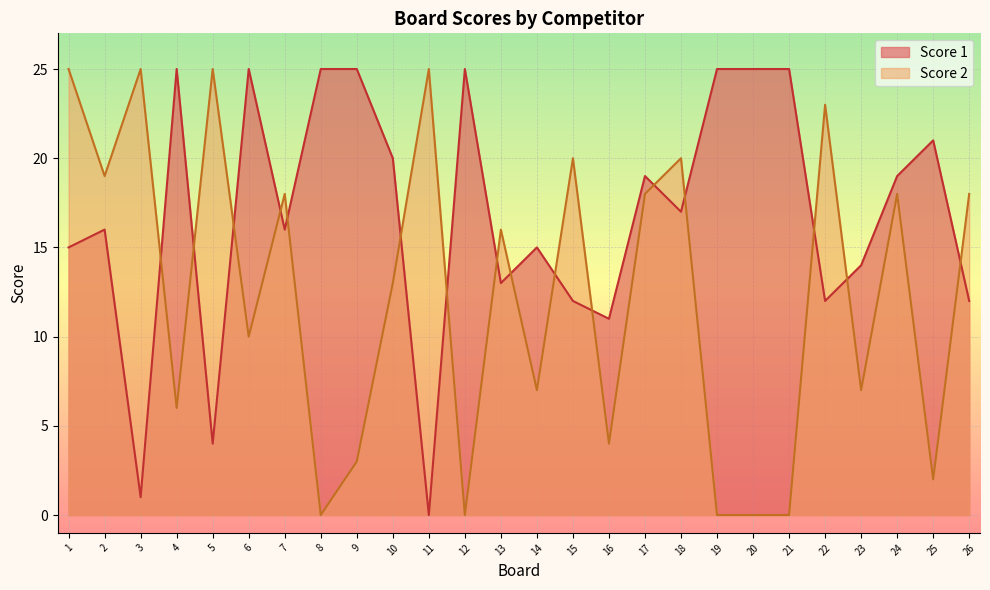

Which category has the lowest value across all series?

11